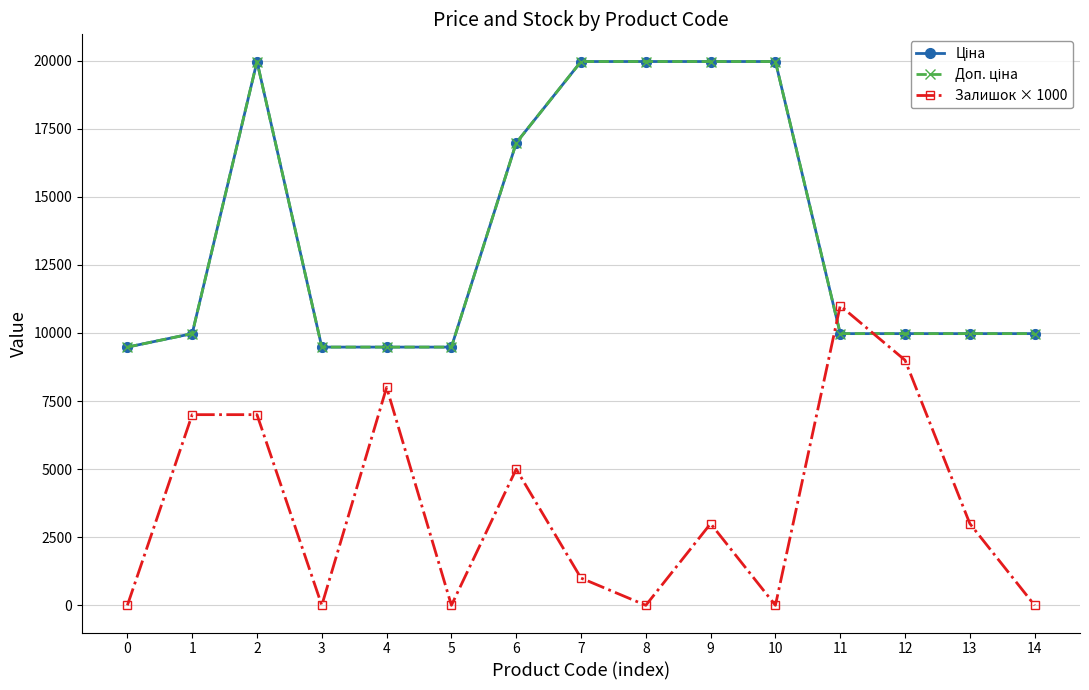

Is this an area chart (filled region under the line)?

No